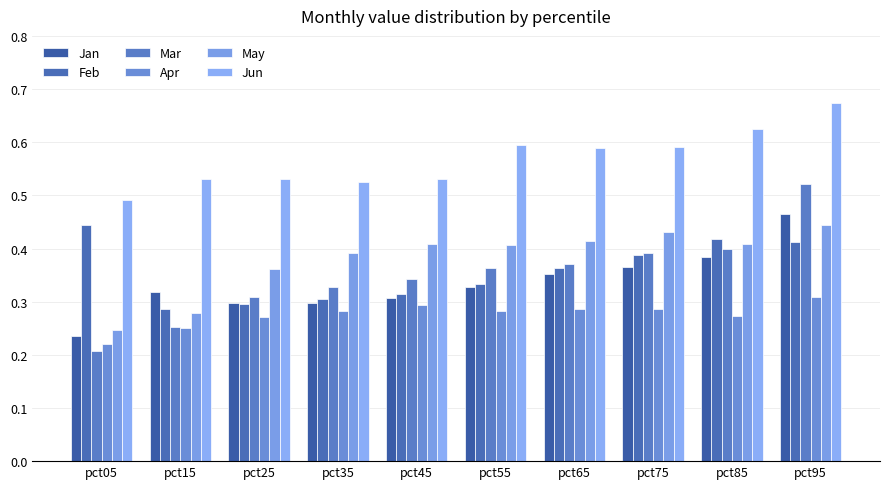

What is the maximum value for Apr?

0.3